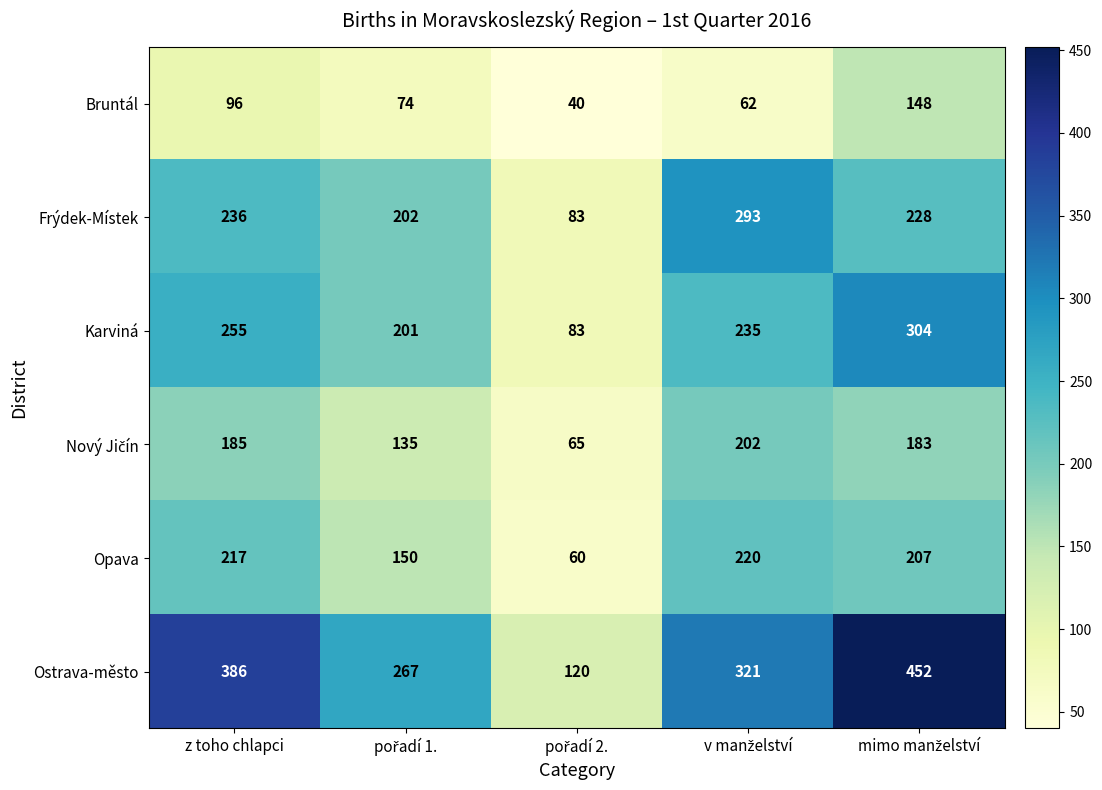

Where does the Karviná series first go above 235?

z toho chlapci